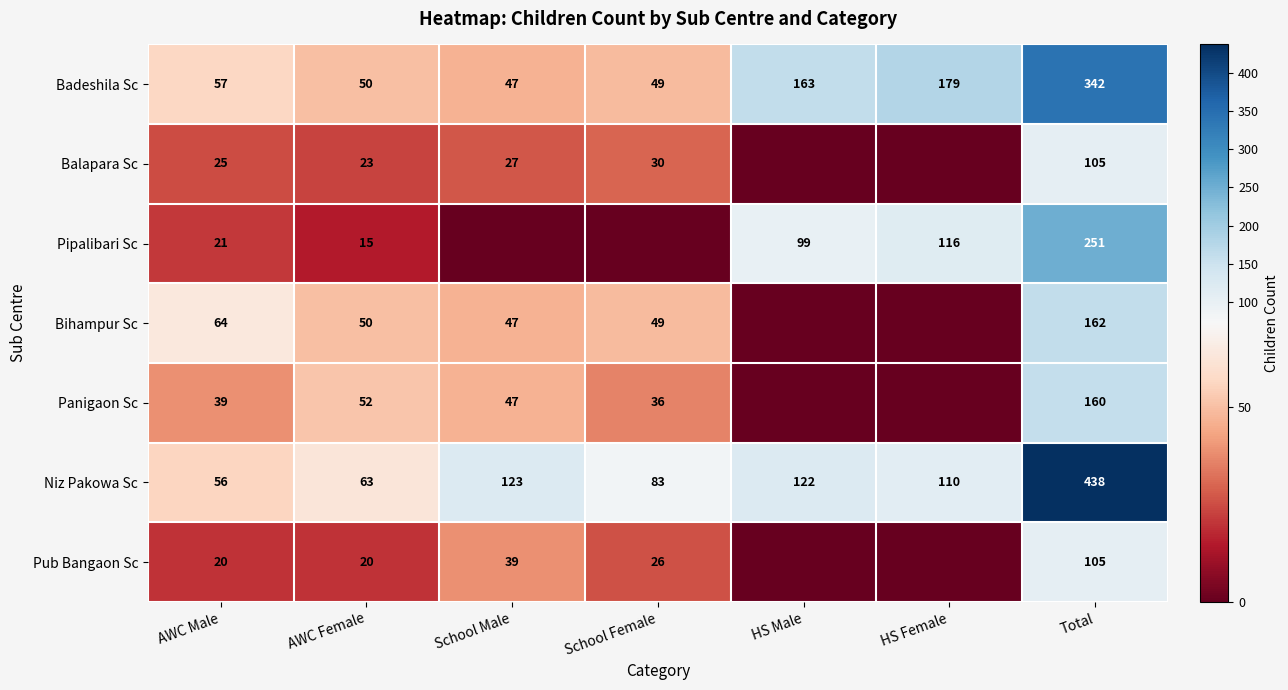

What is the difference between the highest and lowest values at AWC Female?

48